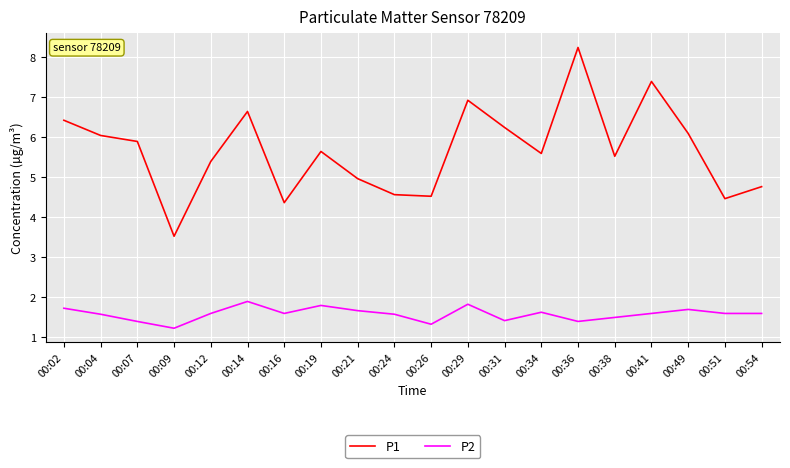

True or false: P2 and P1 cross at least once.

False